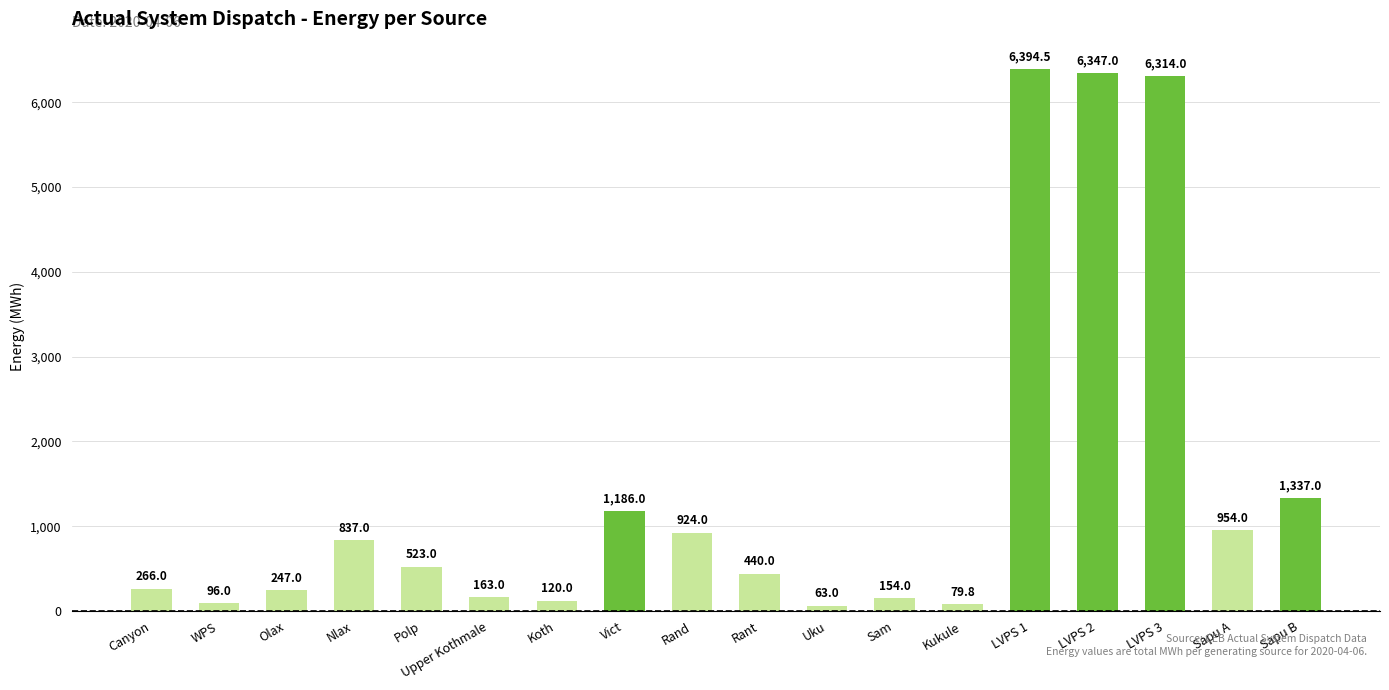

The chart shows a value of 6347.0 at LVPS 2. True or false?

True